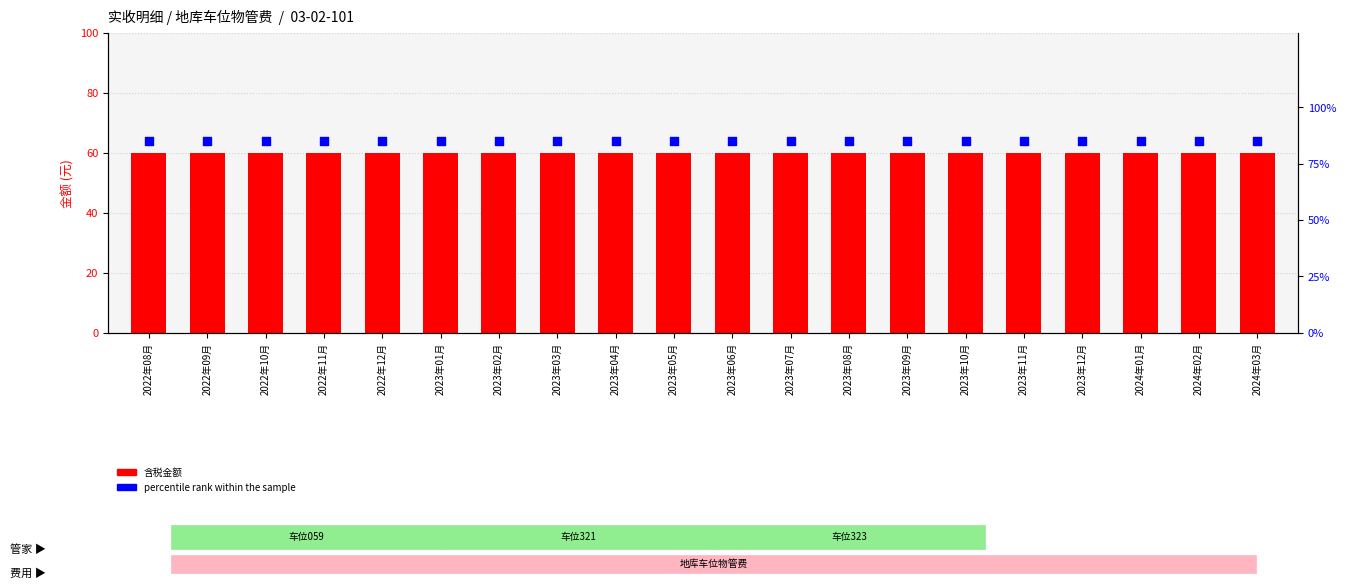

Is the value of percentile rank within the sample at 2023年04月 greater than the value of 含税金额 at 2023年11月?

Yes